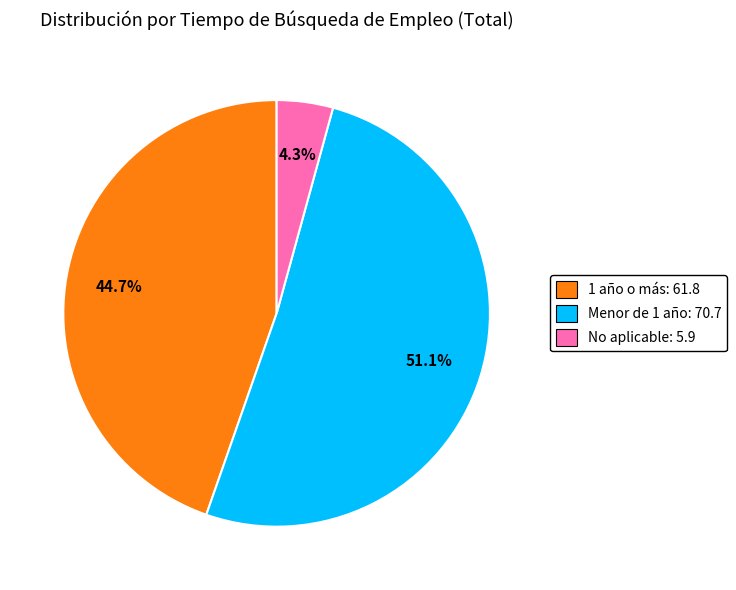

How many slices are in this pie chart?

3